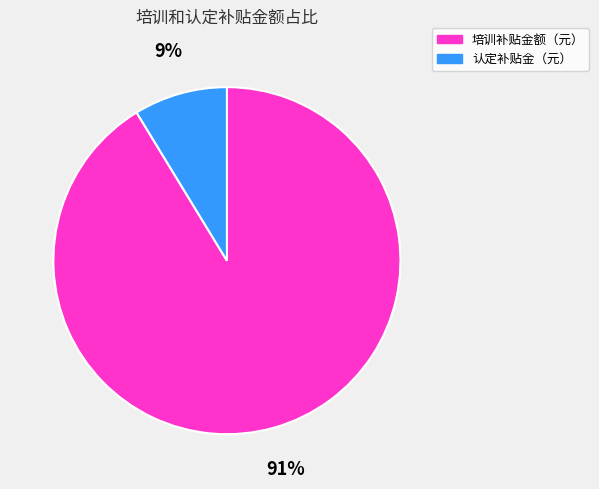

Which has a higher value, 培训补贴金额（元） or 认定补贴金（元）?

培训补贴金额（元）